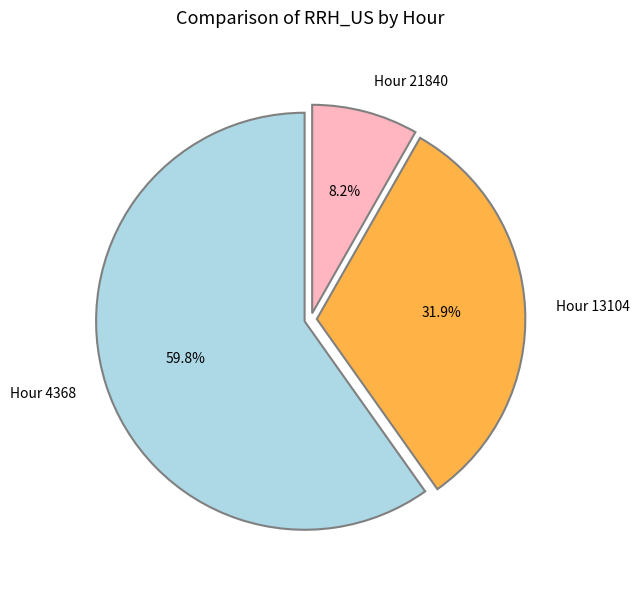

Which slice is the largest?

Hour 4368